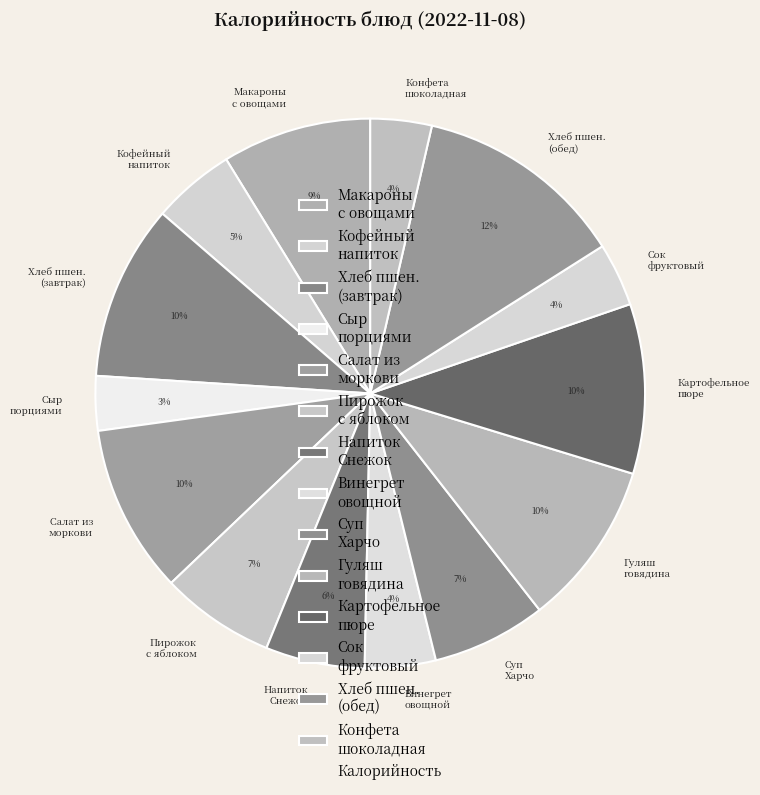

True or false: Сок фруктовый accounts for 4% of the total.

True